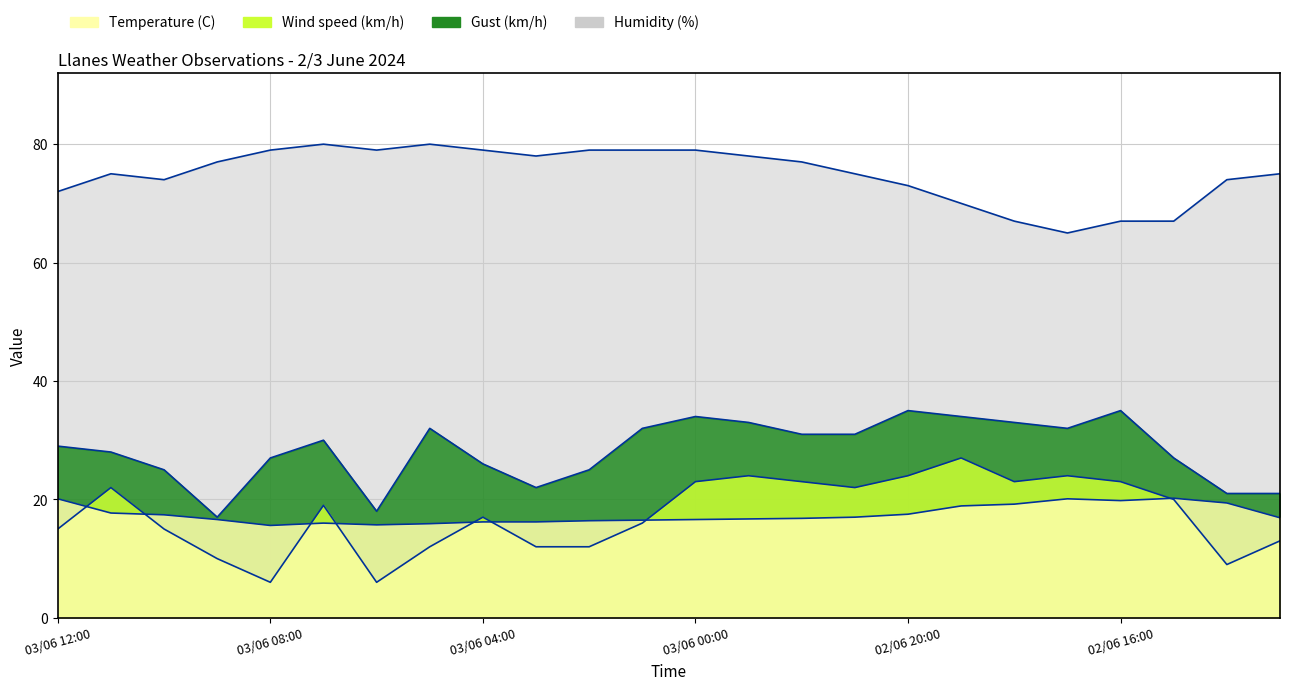

Does the chart display data point markers on the line(s)?

No